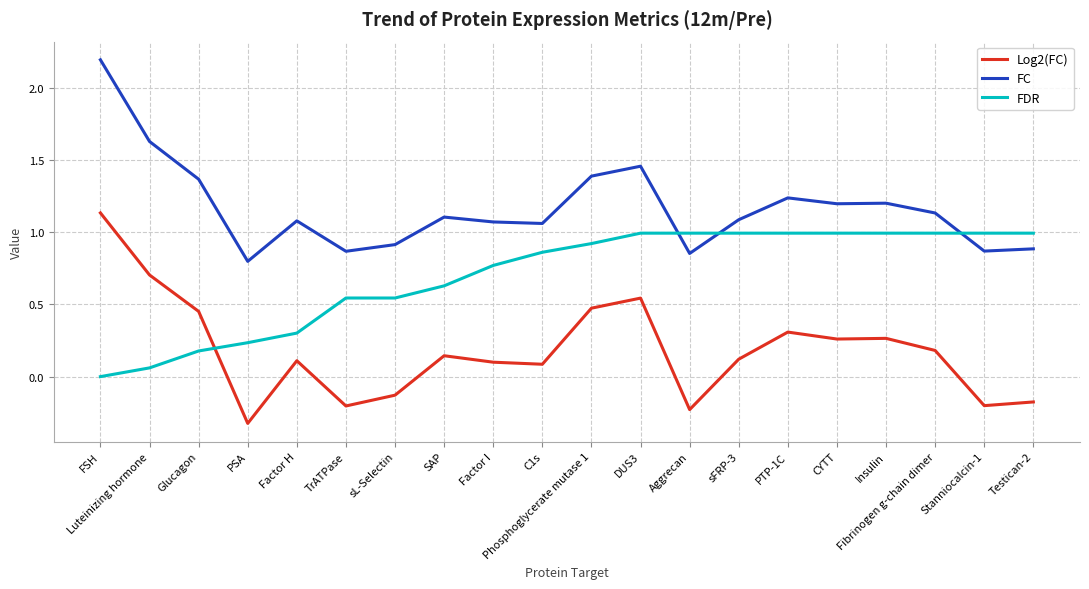

Which series has the largest range (max minus min)?

Log2(FC)